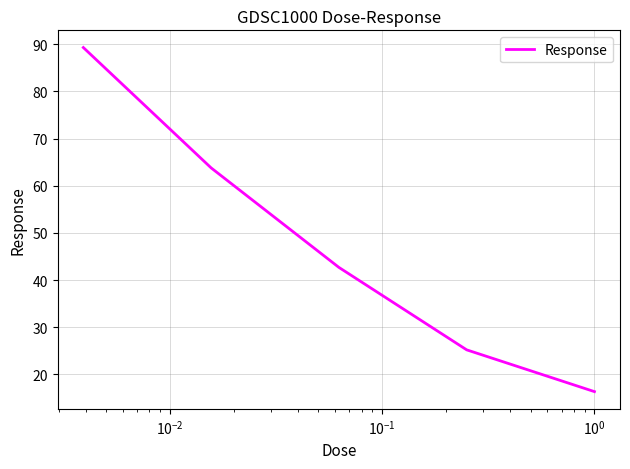

True or false: there are more than 0 points higher than both neighbors.

False